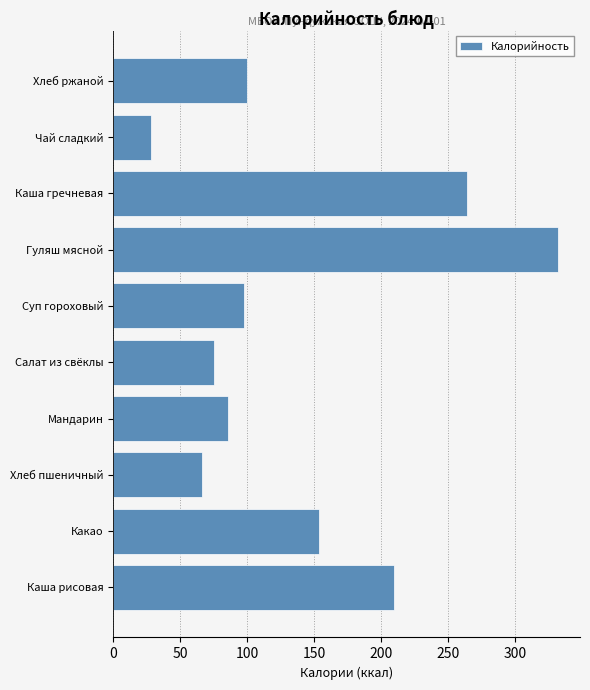

Reading bottom to top, what are all the values shown in this chart?

210	154	66	86	75	98	332	264	28	100